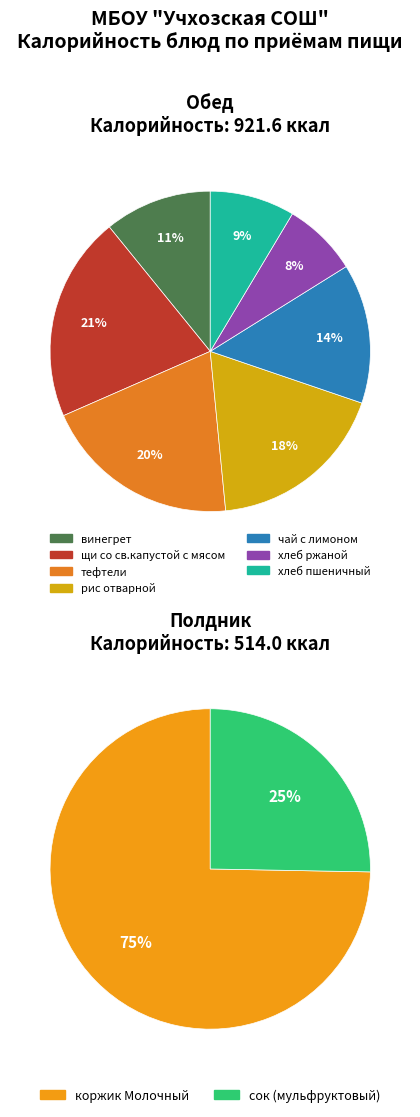

How much of the chart is everything except винегрет?

93.0%